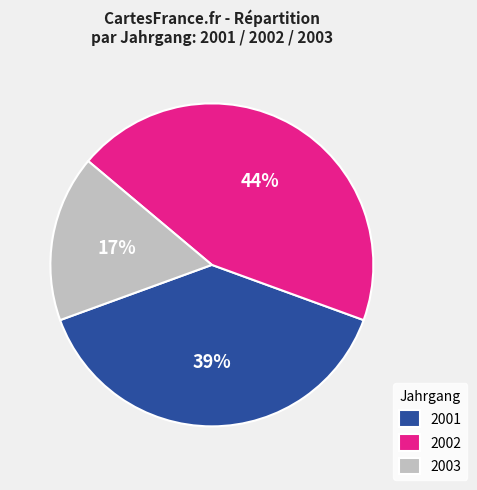

What is the ratio of the value at 2001 to the value at 2003?

2.3